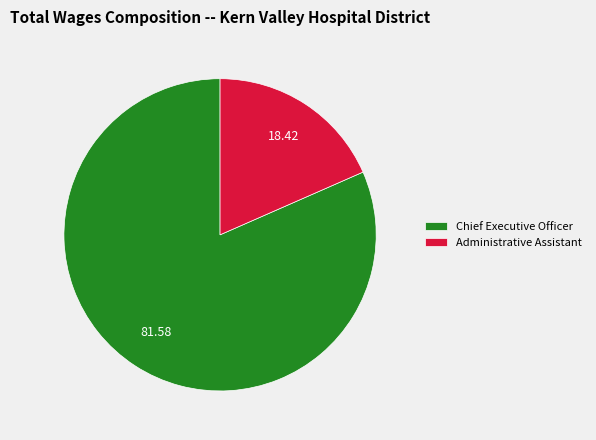

The Administrative Assistant slice represents 7% of the pie. True or false?

False